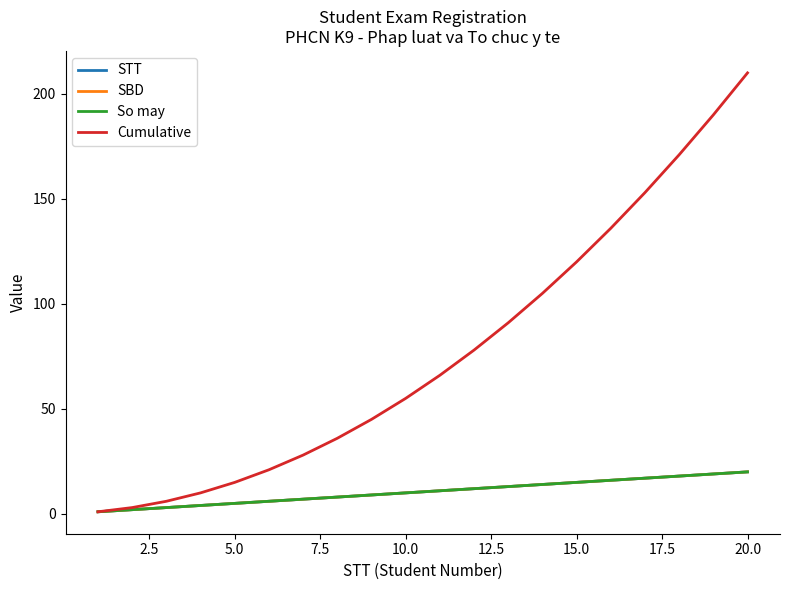

What is the difference between the maximum and minimum values in the SBD series?

19